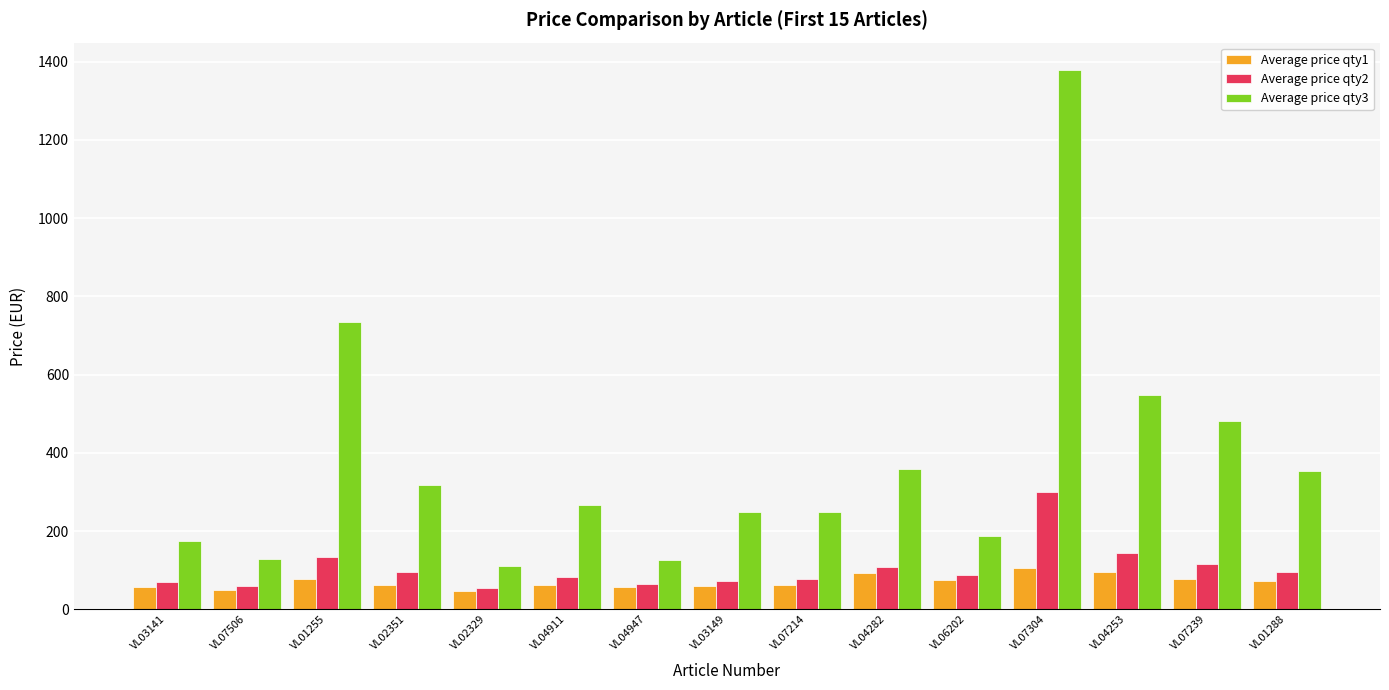

Which series has the largest range (max minus min)?

Average price qty3